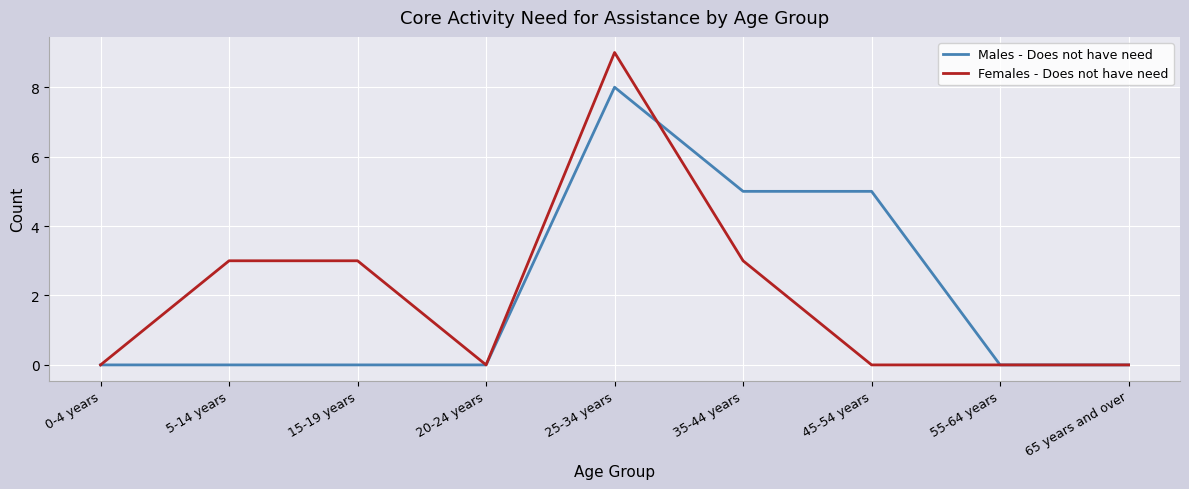

Rank the series by their maximum value, from lowest to highest.

Males - Does not have need, Females - Does not have need